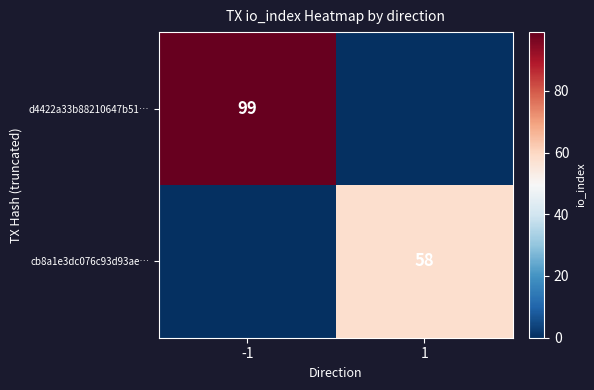

Is it true that d4422a33b88210647b51… equals 99 at -1?

True